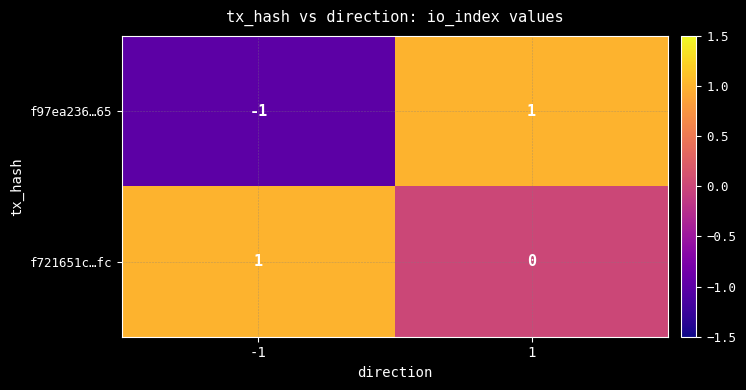

True or false: f97ea236…65 has a value of 1 at 1.

True